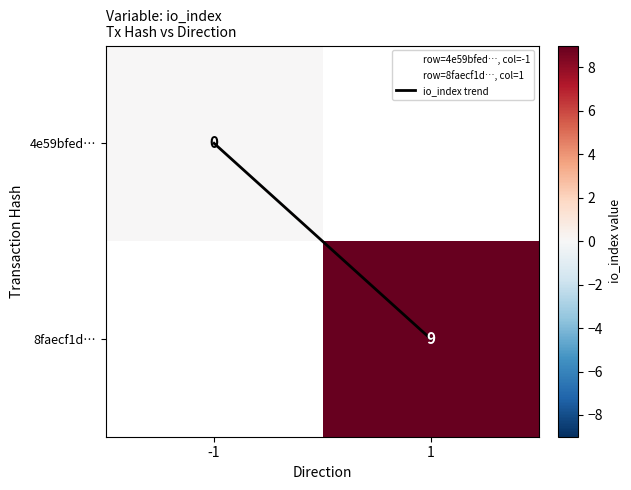

Which category has the lowest value in the io_index trend series?

-1